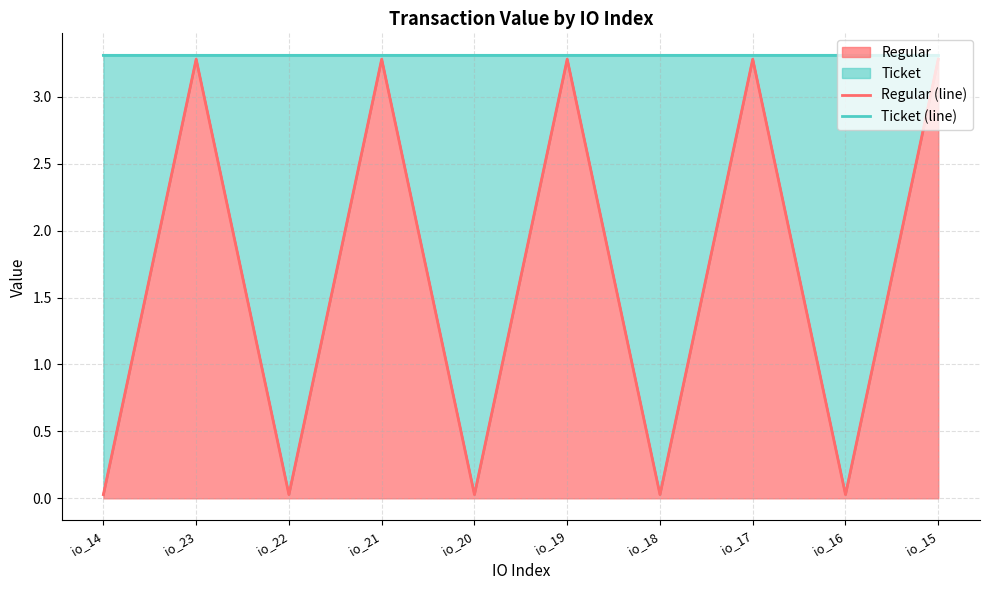

True or false: Ticket (line) and Regular (line) cross at least once.

False